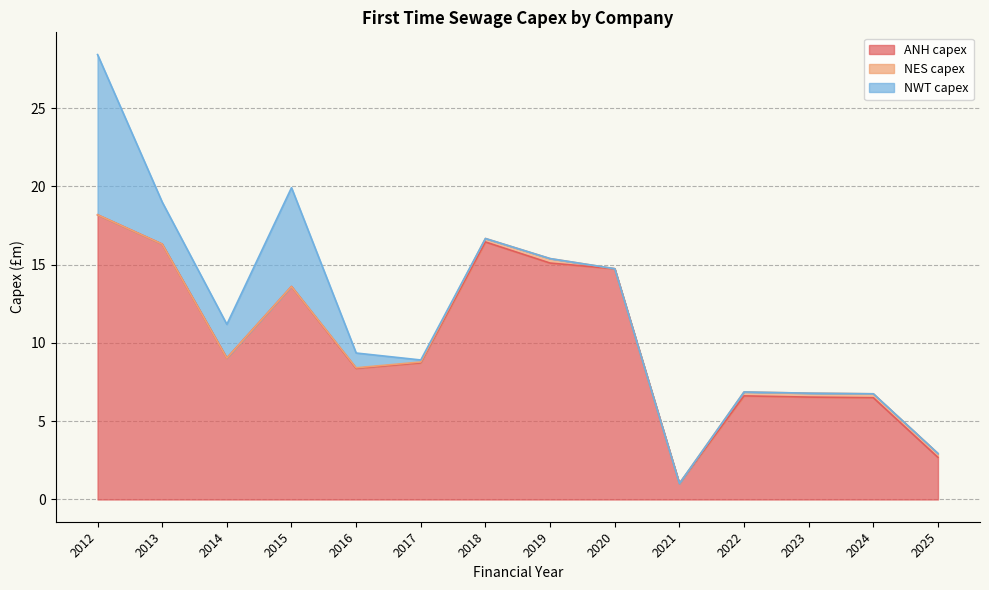

The ANH capex series shows 15.1 at 2019. True or false?

True